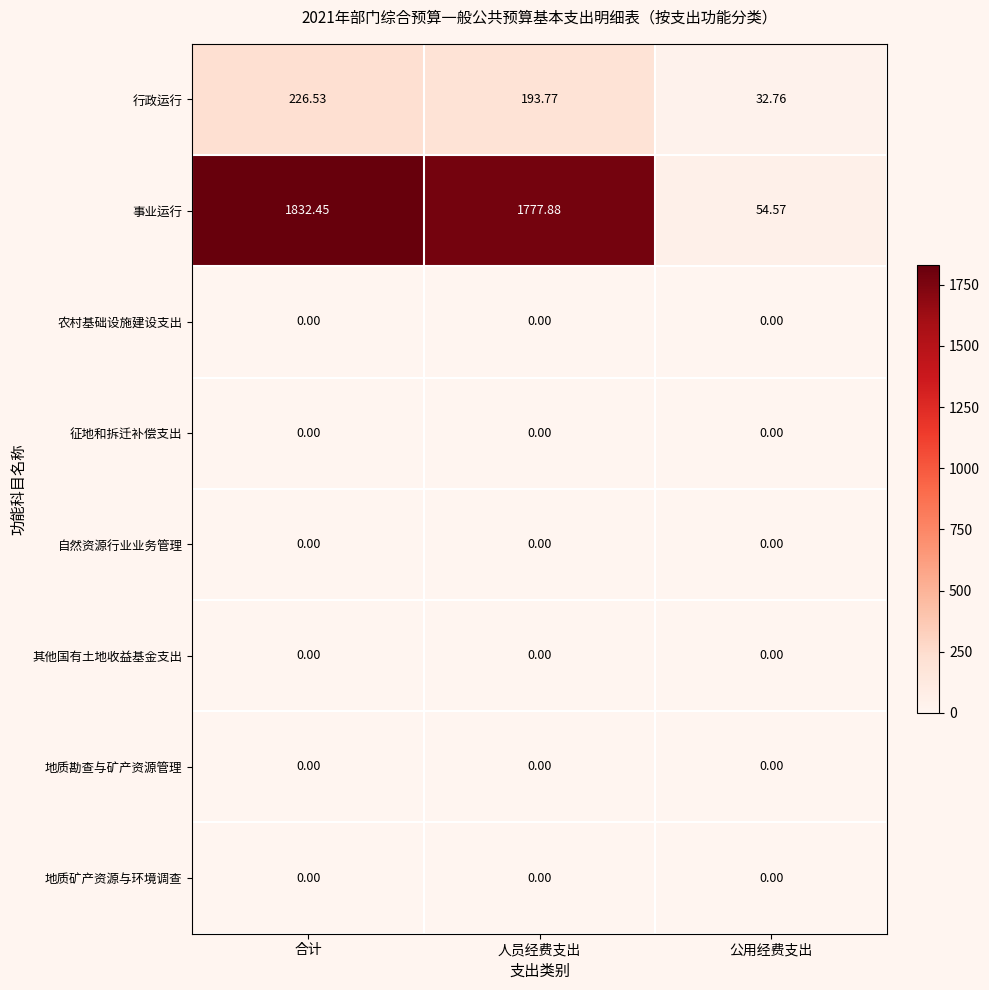

Between 人员经费支出 and 公用经费支出, which series saw the biggest shift?

事业运行